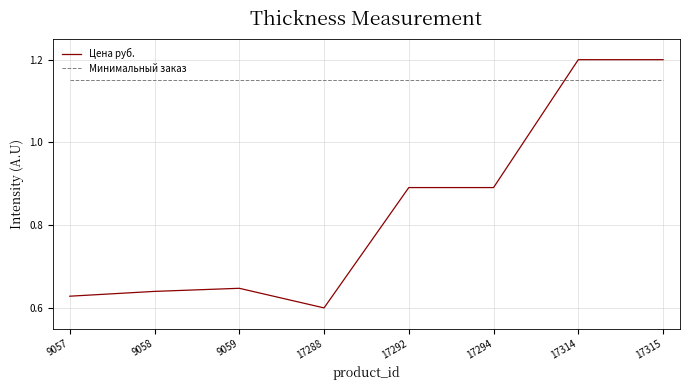

The value of Минимальный заказ at 9057 is 0.2. True or false?

False